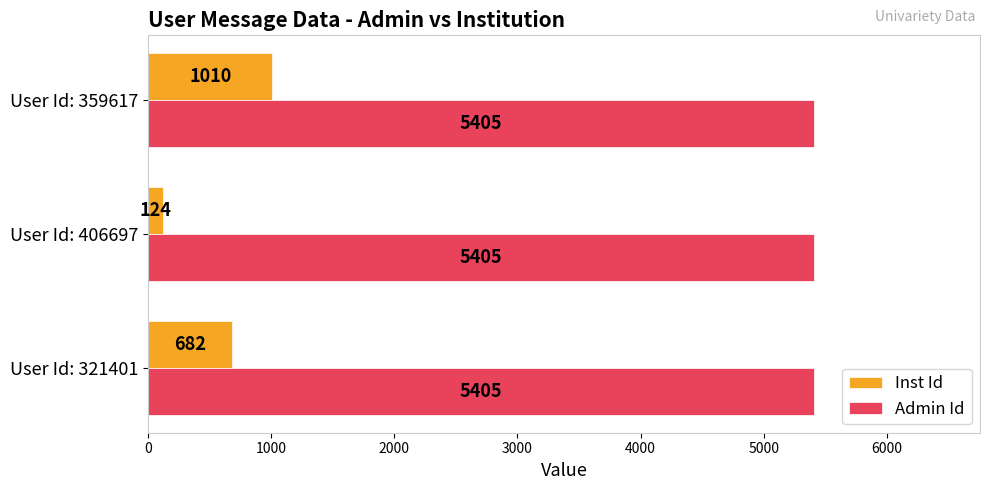

What is the difference between the highest and lowest values at User Id: 359617?

4395